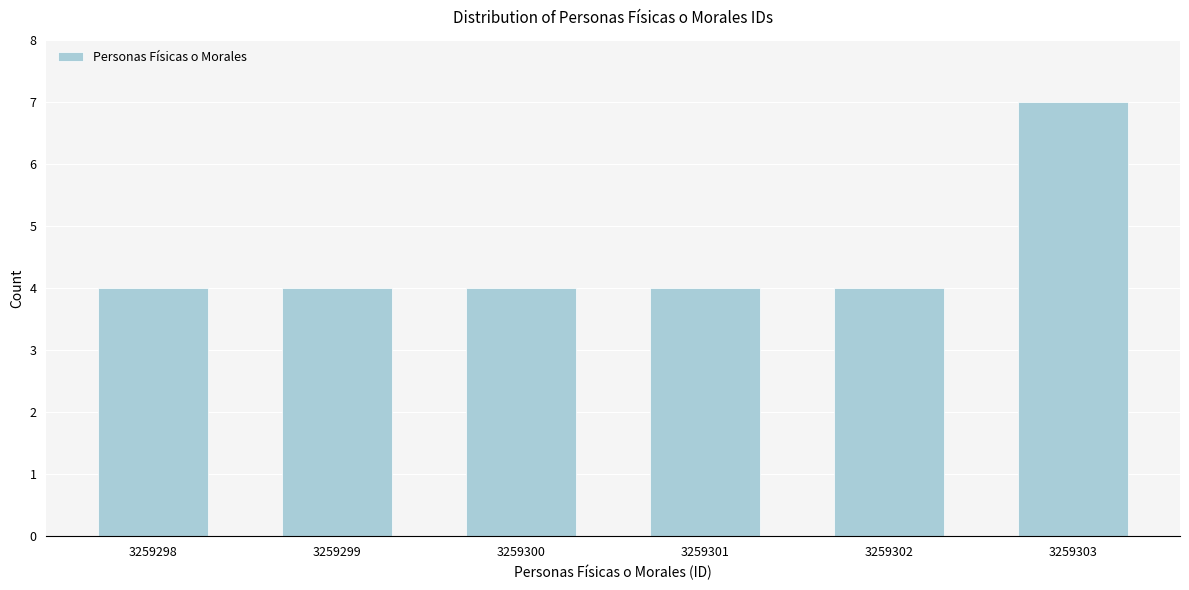

Reading right to left, list all the values displayed in this chart.

3259303=7	3259302=4	3259301=4	3259300=4	3259299=4	3259298=4